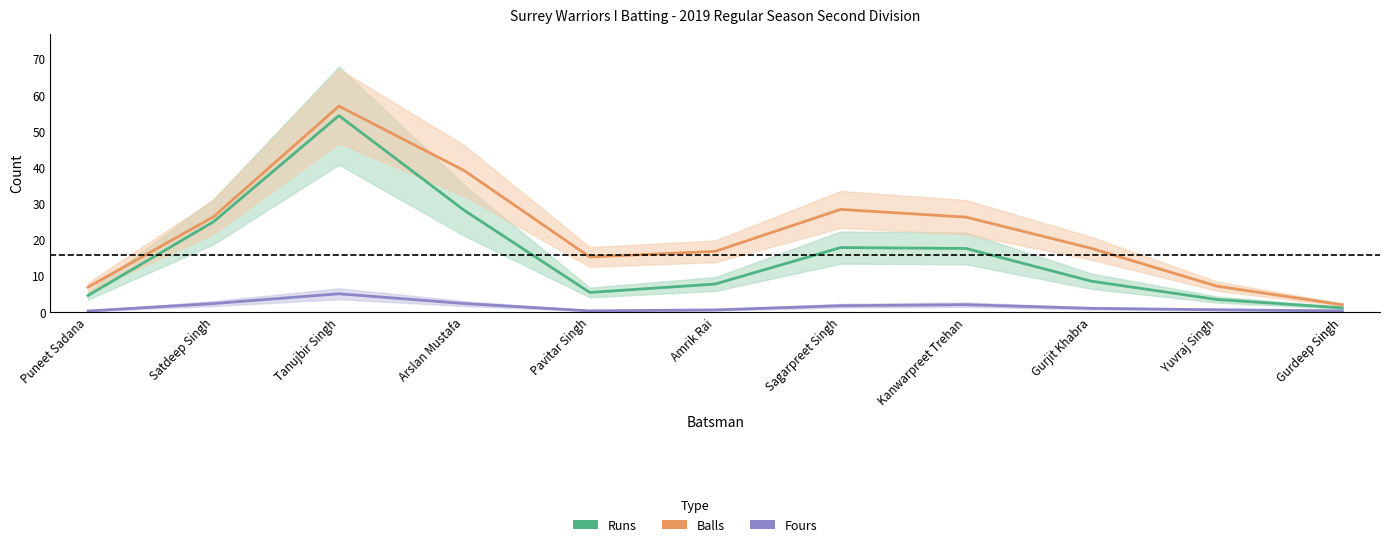

What position from the right is Amrik Rai?

6